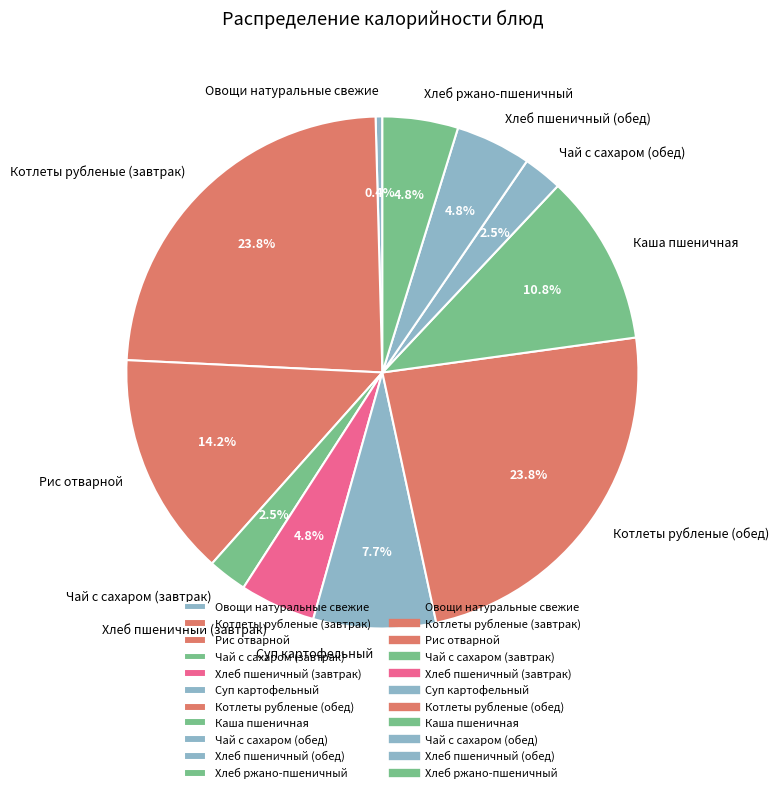

What is the ratio of the value at Чай с сахаром (обед) to the value at Хлеб пшеничный (завтрак)?

0.5